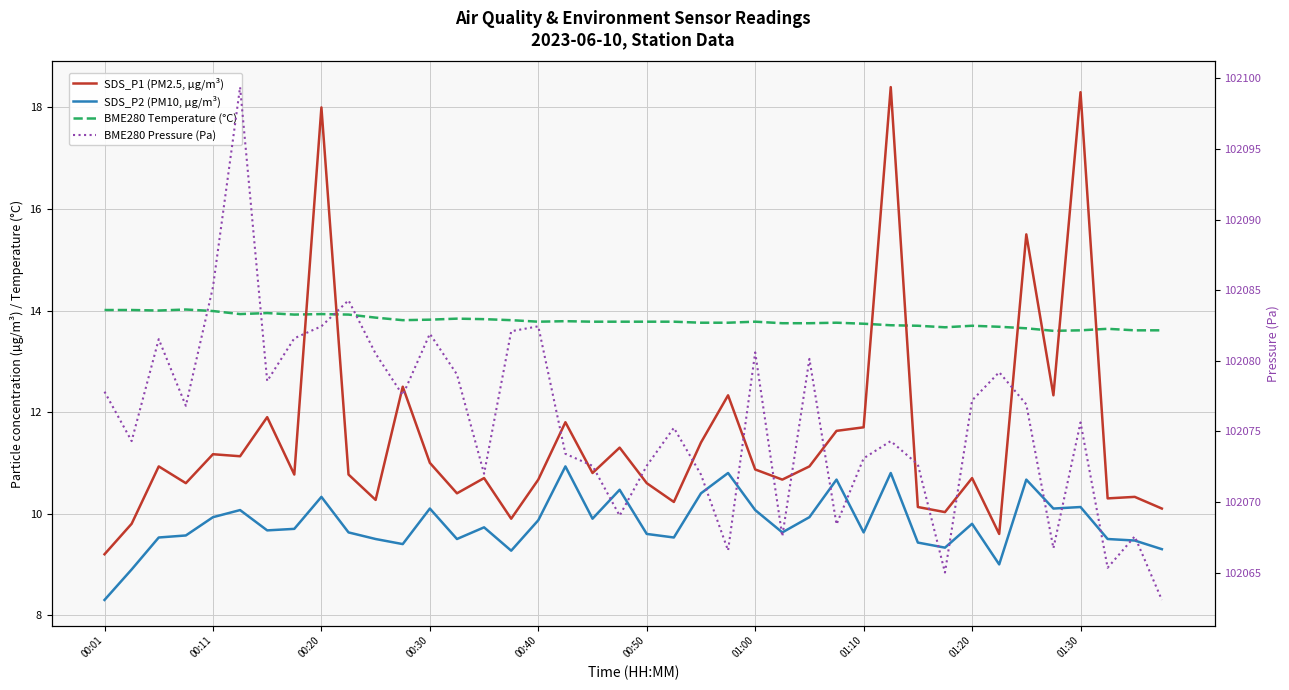

Does the chart display data point markers on the line(s)?

No